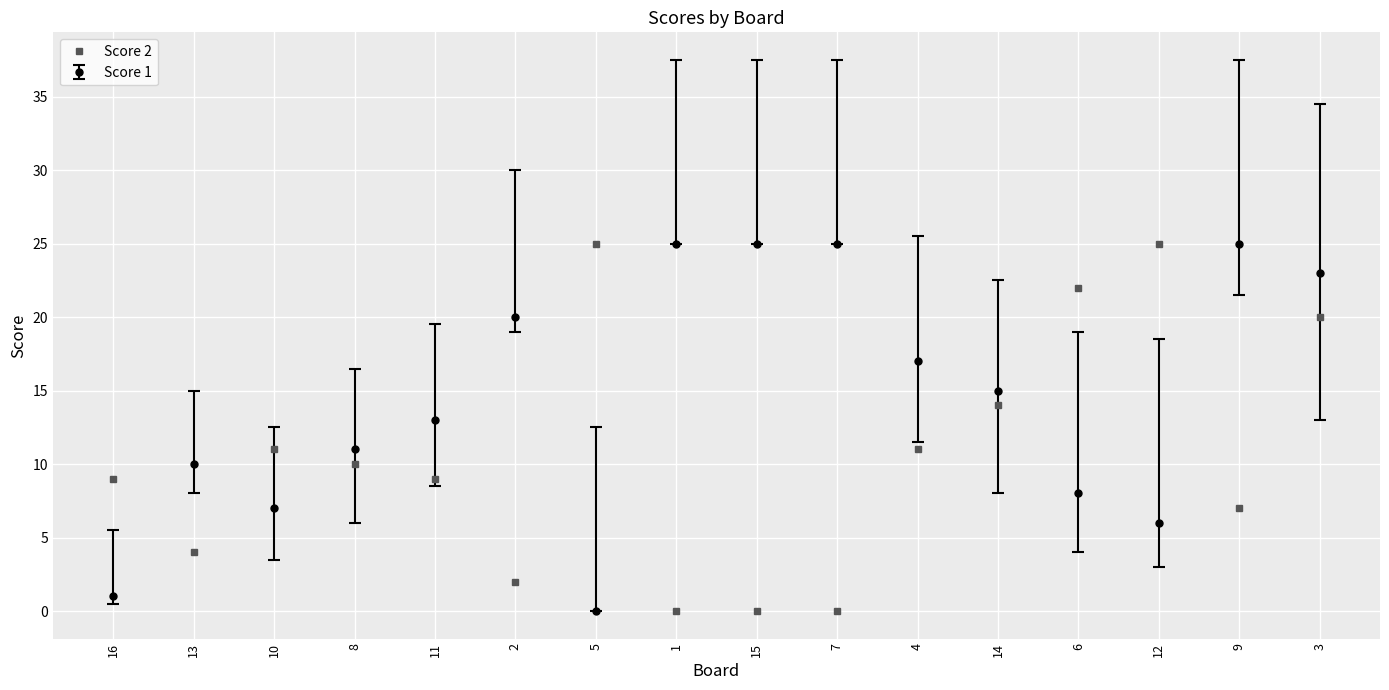

True or false: Score 2 has a value of 6 at 11.

False